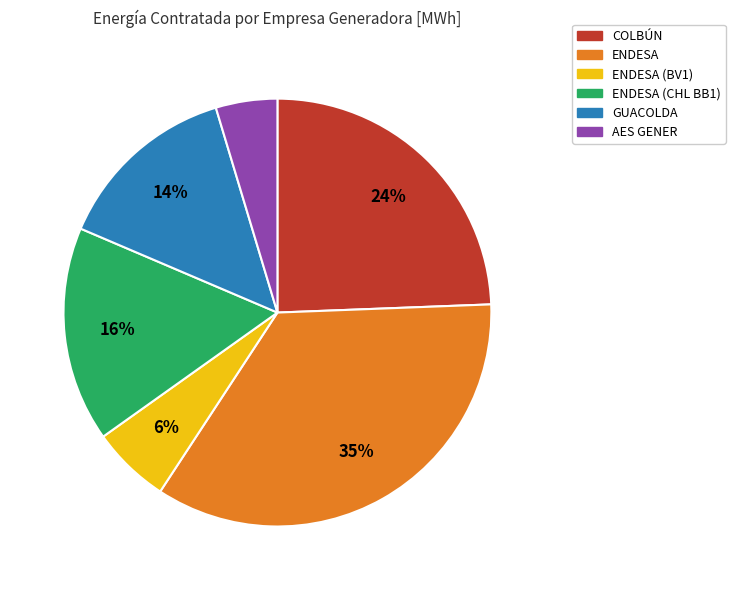

Is it true that GUACOLDA is 1% of the pie?

False